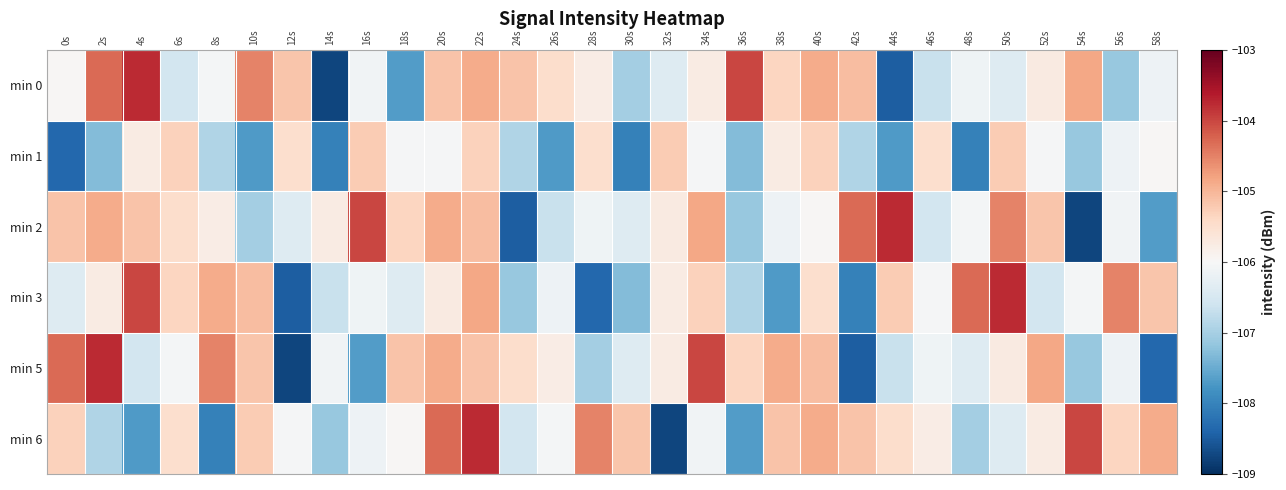

Reading left to right, what are all the values shown in this chart?

min 0: 0s=-106.0	2s=-104.3	4s=-103.8	6s=-106.5	8s=-106.1	10s=-104.5	12s=-105.2	14s=-108.8	16s=-106.1	18s=-107.7	20s=-105.1	22s=-104.9	24s=-105.1	26s=-105.5	28s=-105.8	30s=-107.0	32s=-106.4	34s=-105.7	36s=-104.0	38s=-105.4	40s=-104.9	42s=-105.1	44s=-108.5	46s=-106.7	48s=-106.1	50s=-106.4	52s=-105.7	54s=-104.8	56s=-107.1	58s=-106.1
min 1: 0s=-108.3	2s=-107.3	4s=-105.7	6s=-105.3	8s=-106.9	10s=-107.7	12s=-105.5	14s=-108.0	16s=-105.2	18s=-106.0	20s=-106.0	22s=-105.3	24s=-106.9	26s=-107.7	28s=-105.5	30s=-108.0	32s=-105.2	34s=-106.0	36s=-107.3	38s=-105.7	40s=-105.3	42s=-106.9	44s=-107.7	46s=-105.5	48s=-108.0	50s=-105.2	52s=-106.0	54s=-107.1	56s=-106.1	58s=-106.0
min 2: 0s=-105.1	2s=-104.9	4s=-105.1	6s=-105.5	8s=-105.8	10s=-107.0	12s=-106.4	14s=-105.7	16s=-104.0	18s=-105.4	20s=-104.9	22s=-105.1	24s=-108.5	26s=-106.7	28s=-106.1	30s=-106.4	32s=-105.7	34s=-104.8	36s=-107.1	38s=-106.1	40s=-106.0	42s=-104.3	44s=-103.8	46s=-106.5	48s=-106.1	50s=-104.5	52s=-105.2	54s=-108.8	56s=-106.1	58s=-107.7
min 3: 0s=-106.4	2s=-105.7	4s=-104.0	6s=-105.4	8s=-104.9	10s=-105.1	12s=-108.5	14s=-106.7	16s=-106.1	18s=-106.4	20s=-105.7	22s=-104.8	24s=-107.1	26s=-106.1	28s=-108.3	30s=-107.3	32s=-105.7	34s=-105.3	36s=-106.9	38s=-107.7	40s=-105.5	42s=-108.0	44s=-105.2	46s=-106.0	48s=-104.3	50s=-103.8	52s=-106.5	54s=-106.1	56s=-104.5	58s=-105.2
min 5: 0s=-104.3	2s=-103.8	4s=-106.5	6s=-106.1	8s=-104.5	10s=-105.2	12s=-108.8	14s=-106.1	16s=-107.7	18s=-105.1	20s=-104.9	22s=-105.1	24s=-105.5	26s=-105.8	28s=-107.0	30s=-106.4	32s=-105.7	34s=-104.0	36s=-105.4	38s=-104.9	40s=-105.1	42s=-108.5	44s=-106.7	46s=-106.1	48s=-106.4	50s=-105.7	52s=-104.8	54s=-107.1	56s=-106.1	58s=-108.3
min 6: 0s=-105.3	2s=-106.9	4s=-107.7	6s=-105.5	8s=-108.0	10s=-105.2	12s=-106.0	14s=-107.1	16s=-106.1	18s=-106.0	20s=-104.3	22s=-103.8	24s=-106.5	26s=-106.1	28s=-104.5	30s=-105.2	32s=-108.8	34s=-106.1	36s=-107.7	38s=-105.1	40s=-104.9	42s=-105.1	44s=-105.5	46s=-105.8	48s=-107.0	50s=-106.4	52s=-105.7	54s=-104.0	56s=-105.4	58s=-104.9